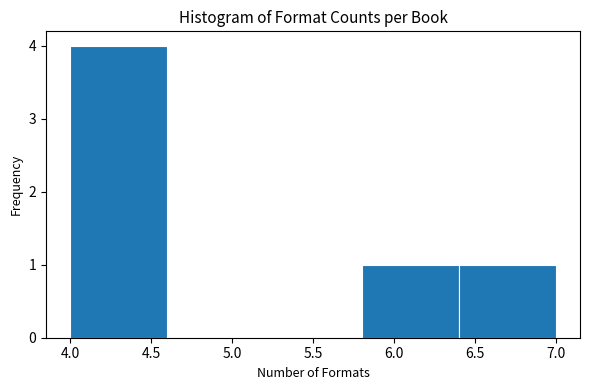

How tall is the bar that spans 6.4 to 7.0 on the x-axis? The values are not printed on the chart, so give them approximately, as read against the axis.

1